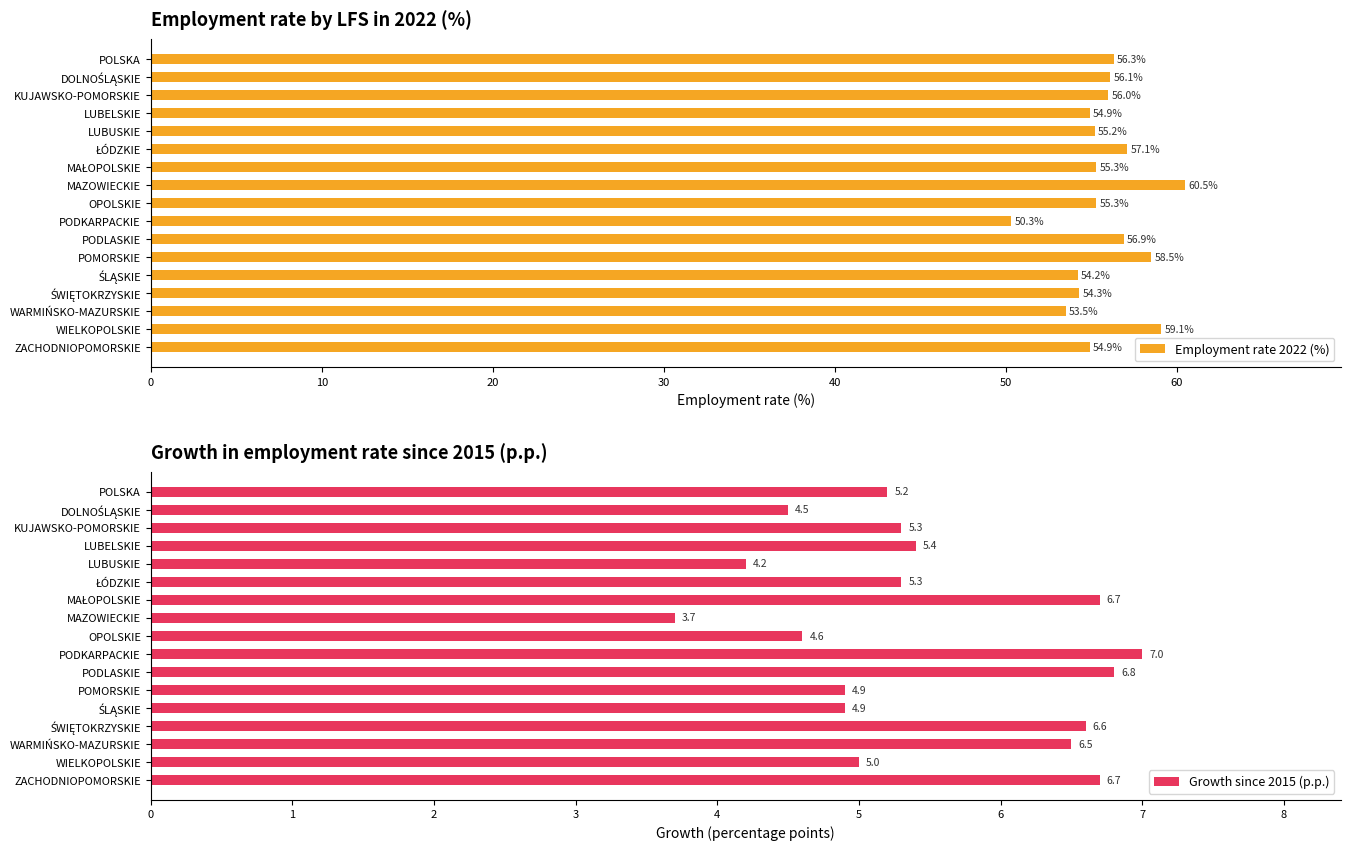

Which category has the lowest value in the Employment rate 2022 (%) series?

PODKARPACKIE